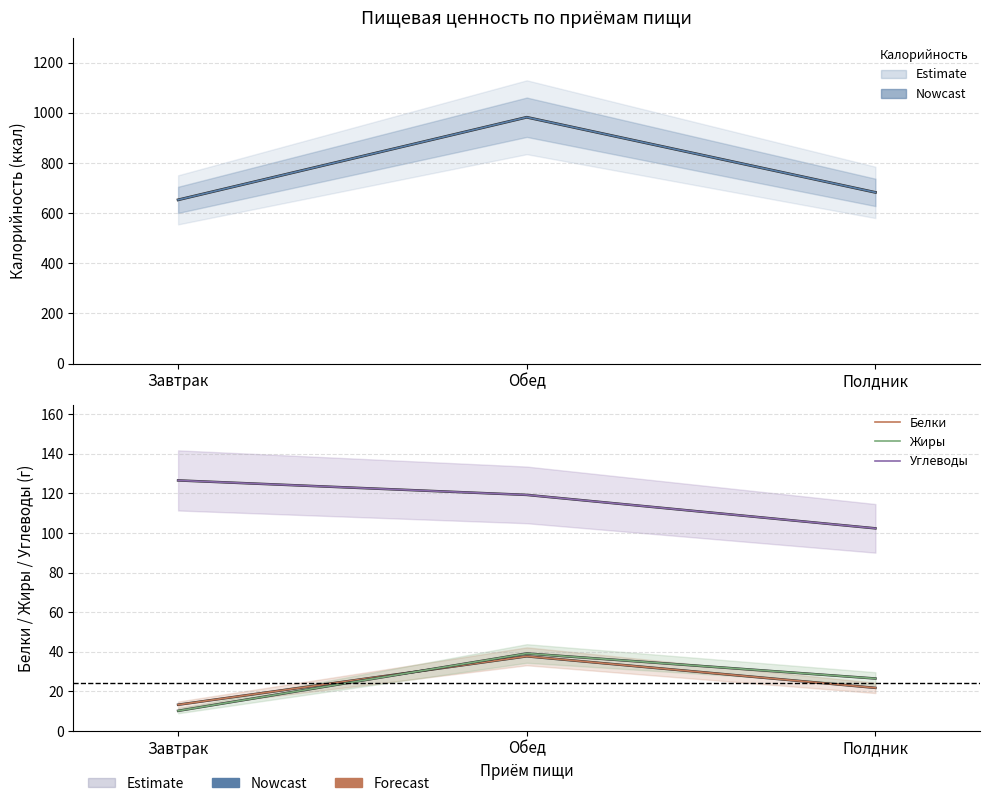

How many data points in Углеводы are above 119?

2